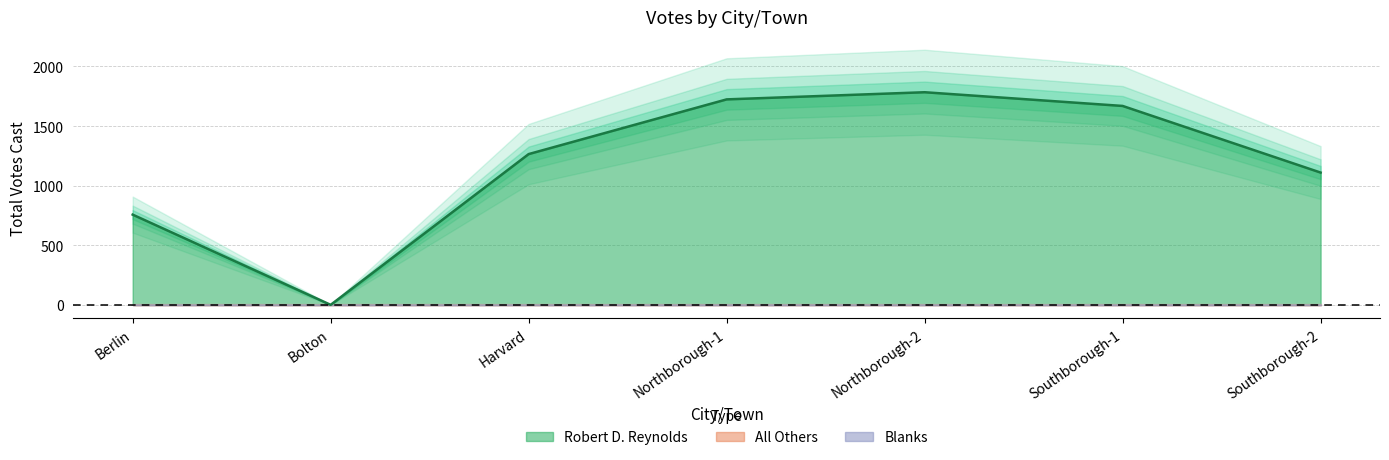

The value of All Others at Northborough-1 is 0. True or false?

True